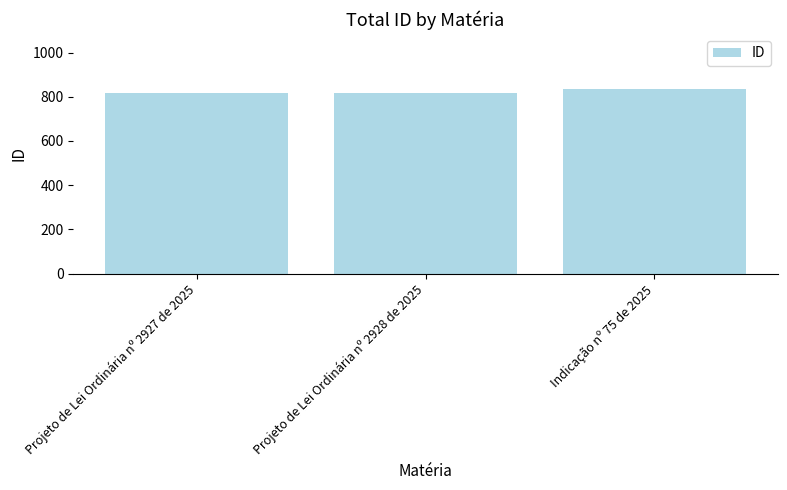

What is the change in value from Projeto de Lei Ordinária nº 2927 de 2025 to Projeto de Lei Ordinária nº 2928 de 2025?

+1